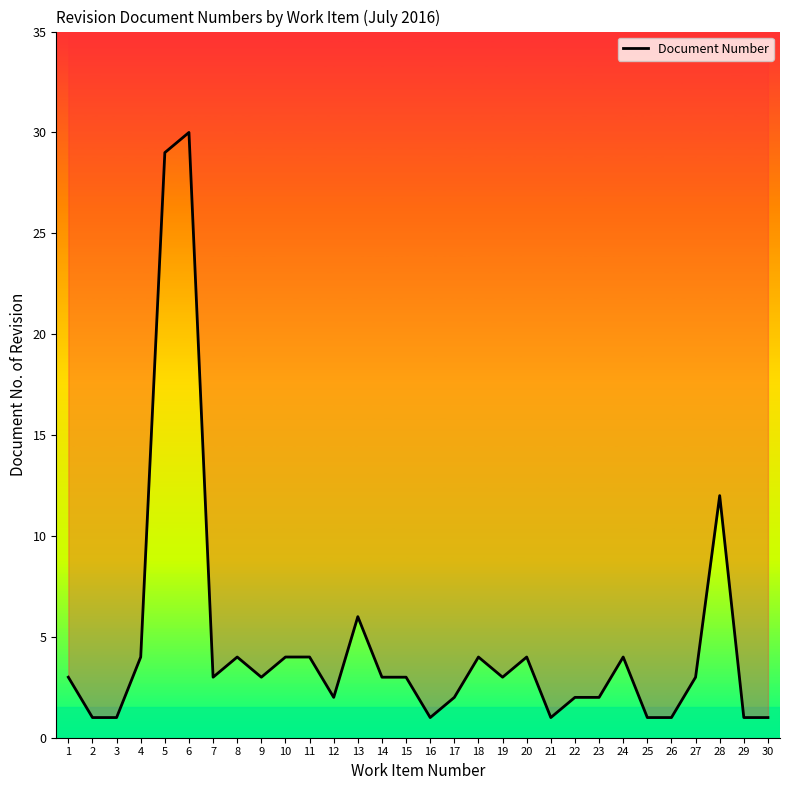

List the labels in order of value, largest first.

6, 5, 28, 13, 4, 8, 10, 11, 18, 20, 24, 1, 7, 9, 14, 15, 19, 27, 12, 17, 22, 23, 2, 3, 16, 21, 25, 26, 29, 30